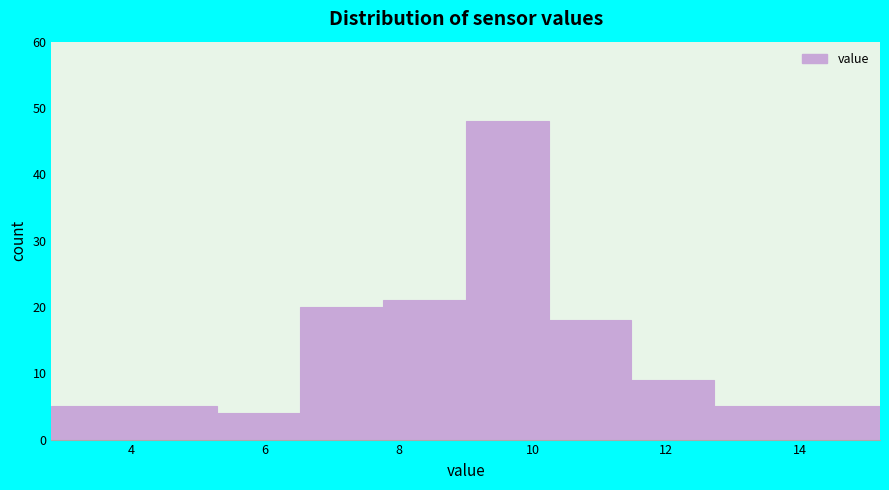

Reading left to right, transcribe this chart: for each bar, give the range it covers on the x-axis and its height. Neither the bar edges nor the heights are printed on the chart, so give them approximately, as read against the axes.

2.80 to 4.04: 5
4.04 to 5.28: 5
5.28 to 6.52: 4
6.52 to 7.76: 20
7.76 to 9.00: 21
9.00 to 10.24: 48
10.24 to 11.48: 18
11.48 to 12.72: 9
12.72 to 13.96: 5
13.96 to 15.20: 5